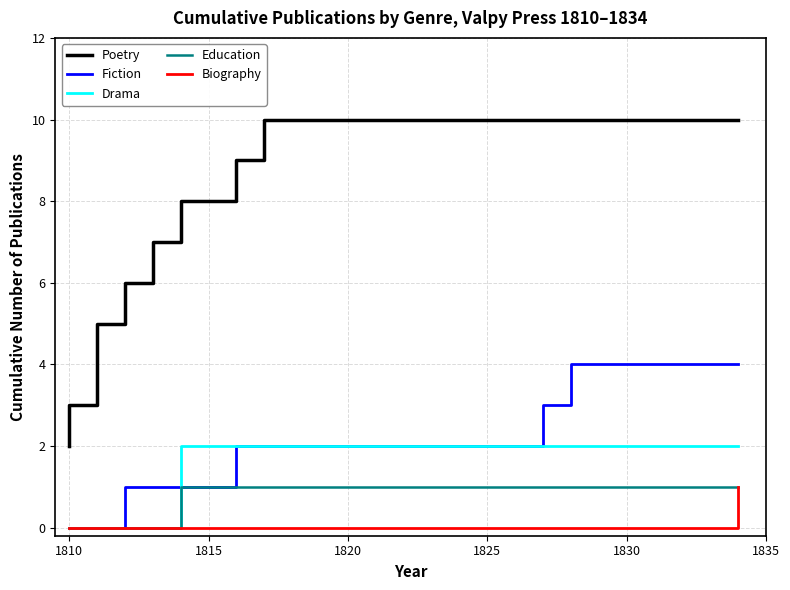

How many categories are shown in the chart?

19